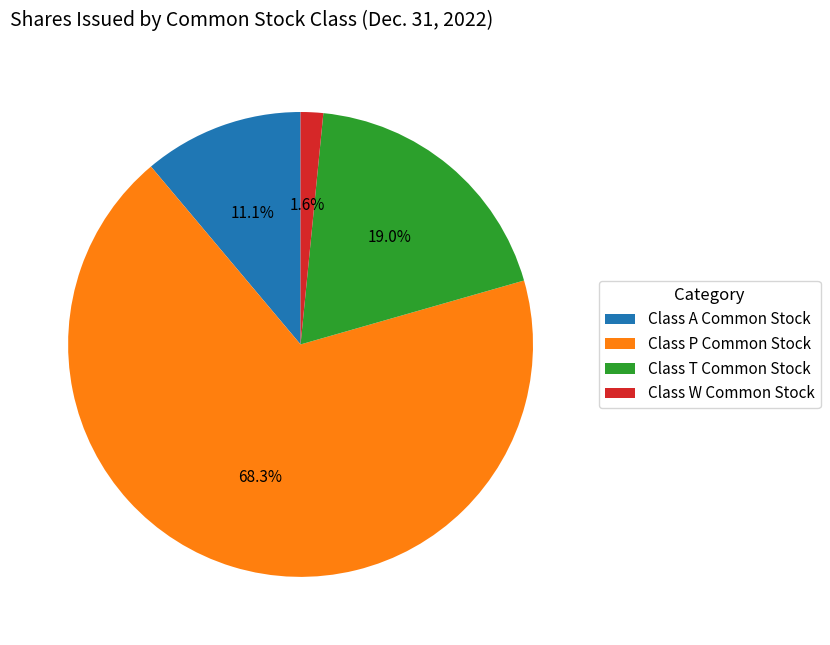

Does Class A Common Stock account for over 50% of the chart?

No